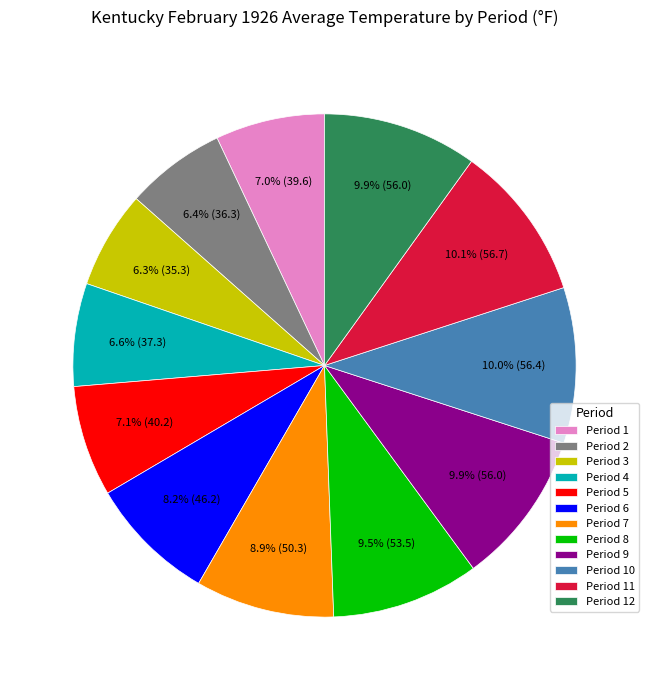

How many slices are in this pie chart?

12